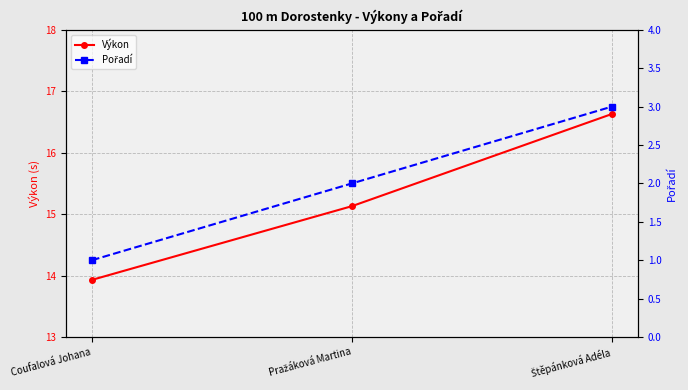

At which label does Výkon reach its minimum?

Coufalová Johana